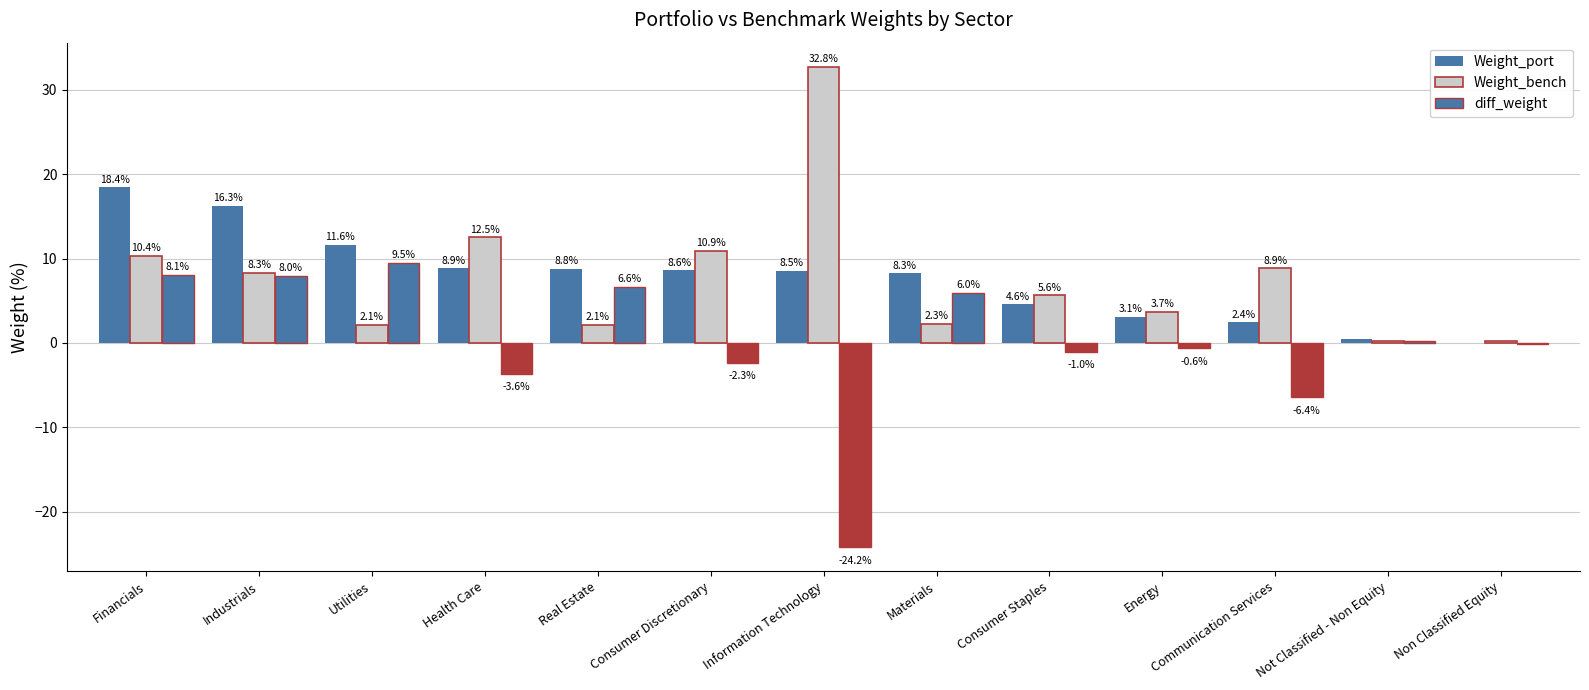

What is the smallest value displayed?

-24.2